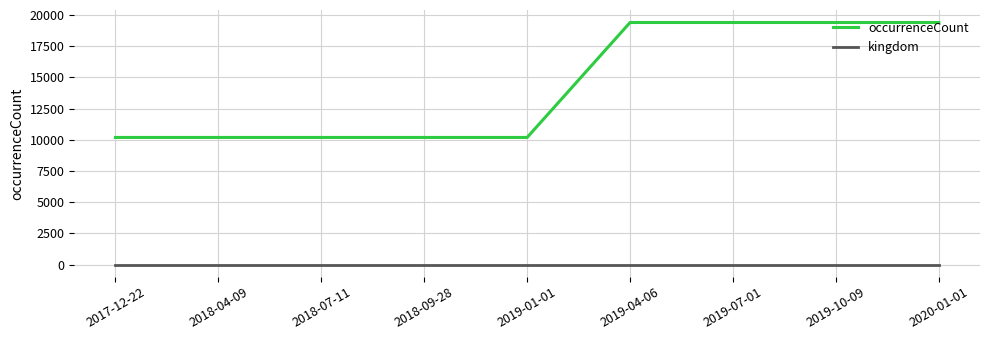

List the series in order of their peak value, highest first.

occurrenceCount, kingdom